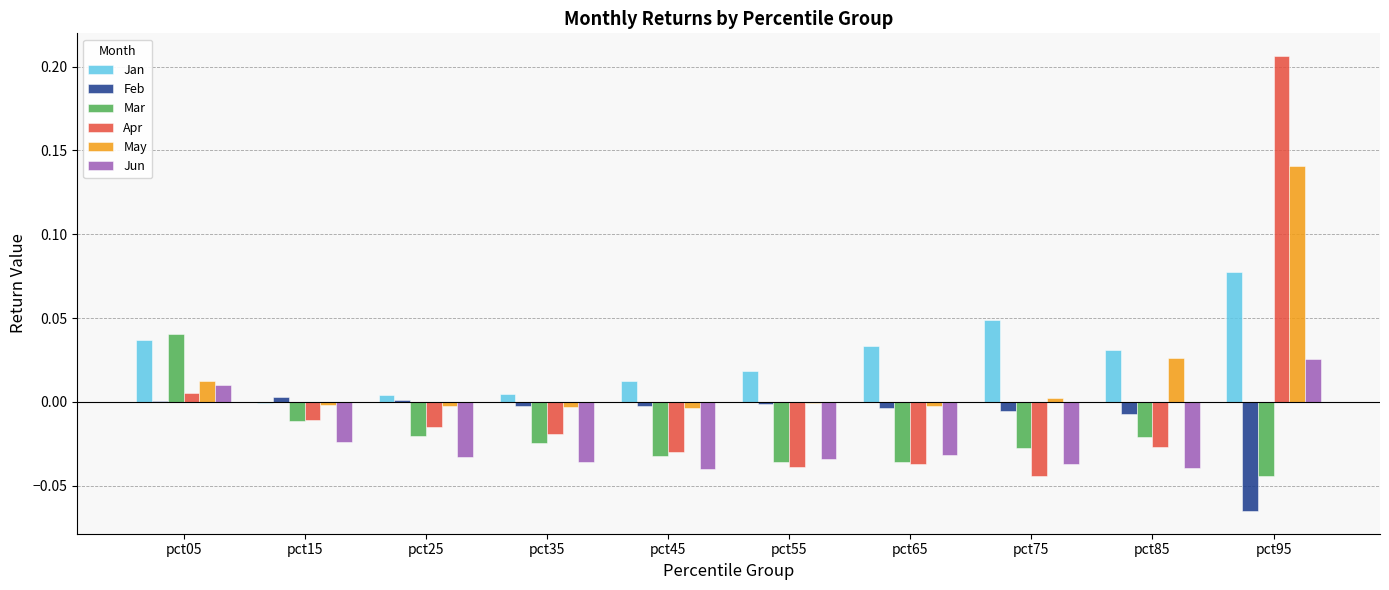

How many categories are shown in the chart?

10